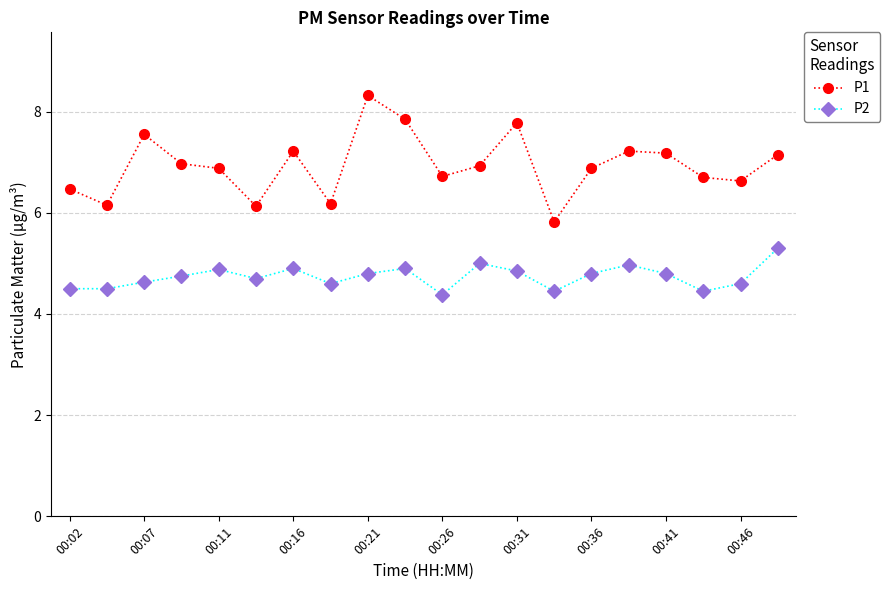

Rank the series by their maximum value, from lowest to highest.

P2, P1